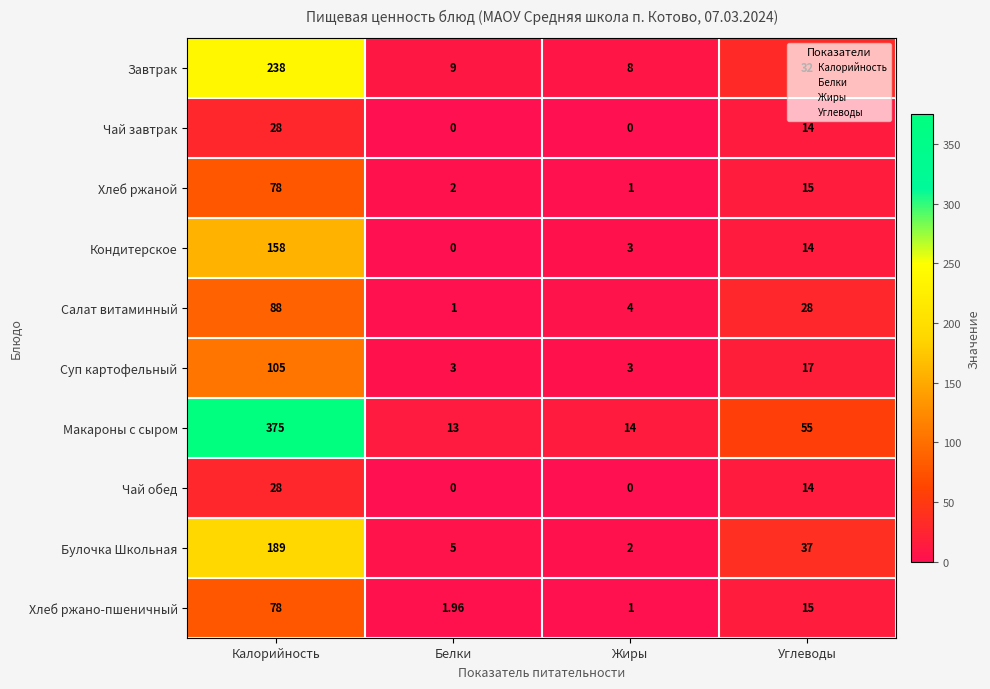

Where is Хлеб ржаной nearest to the value 39?

Углеводы